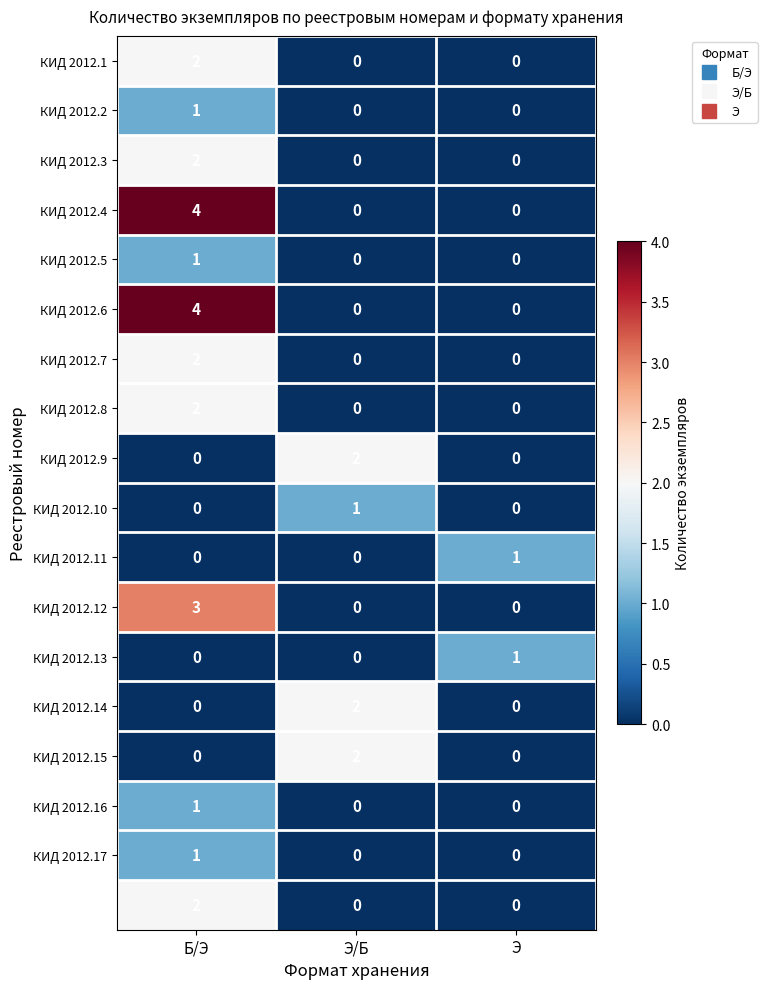

What is the spread (max minus min) of values at Б/Э?

4